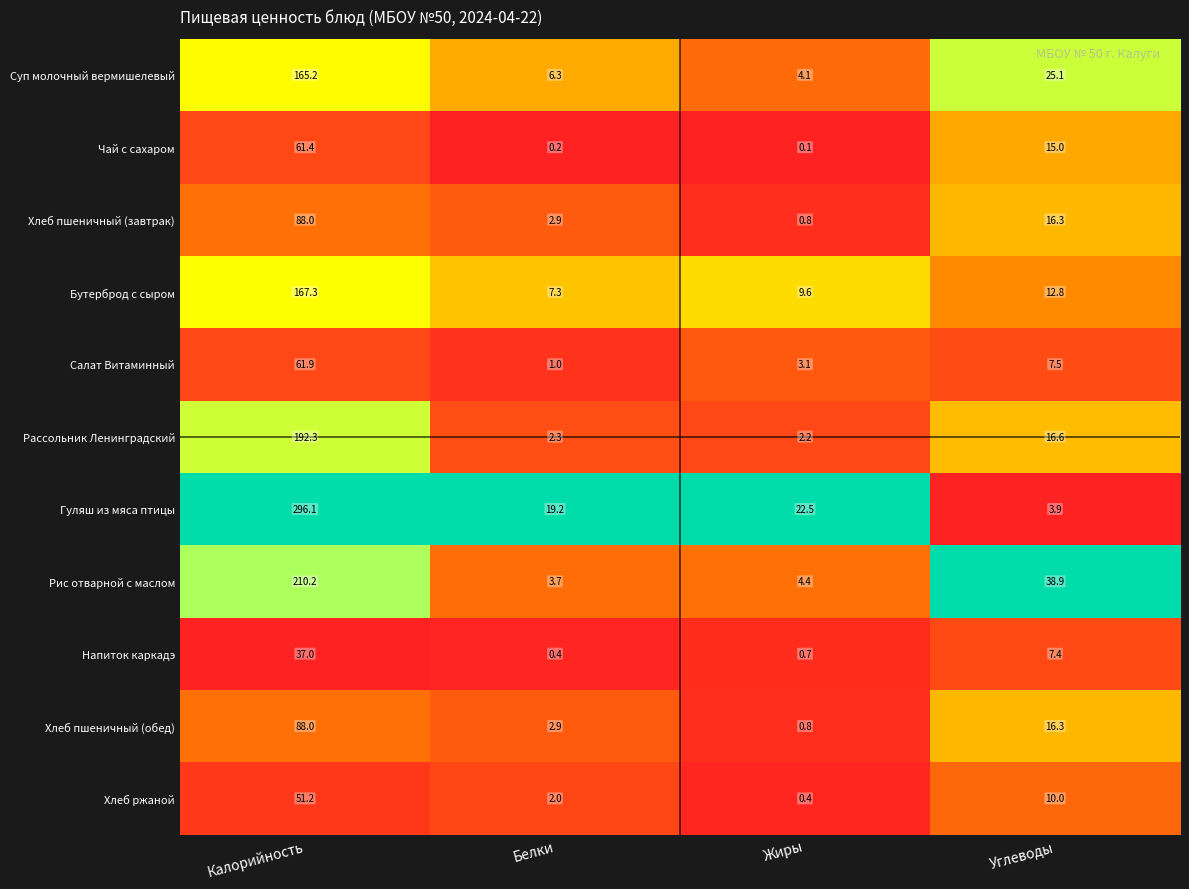

What is the sum of all Гуляш из мяса птицы values?

341.7